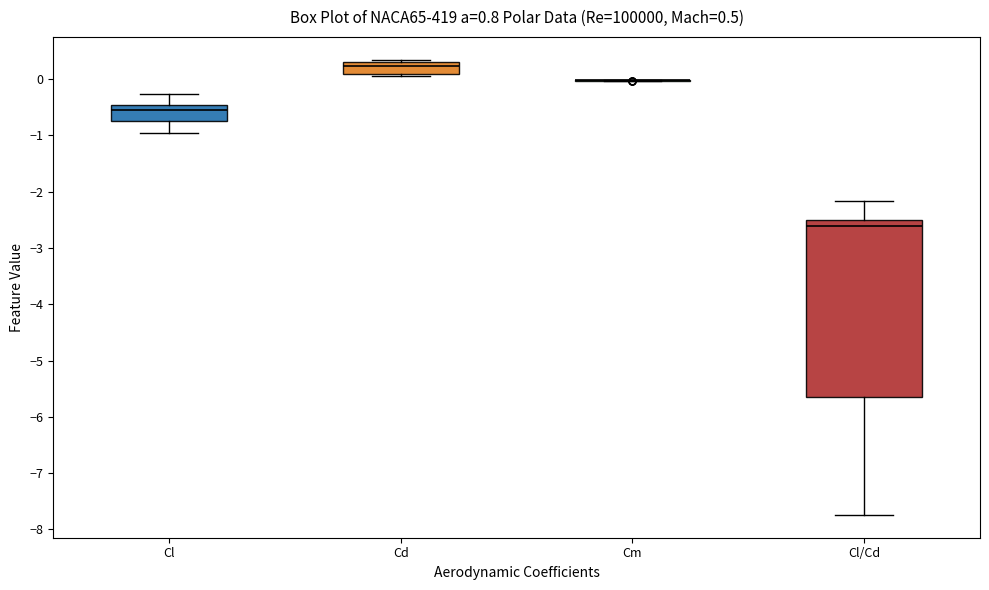

Which box is the tallest, from its lower edge to its upper edge?

Cl/Cd